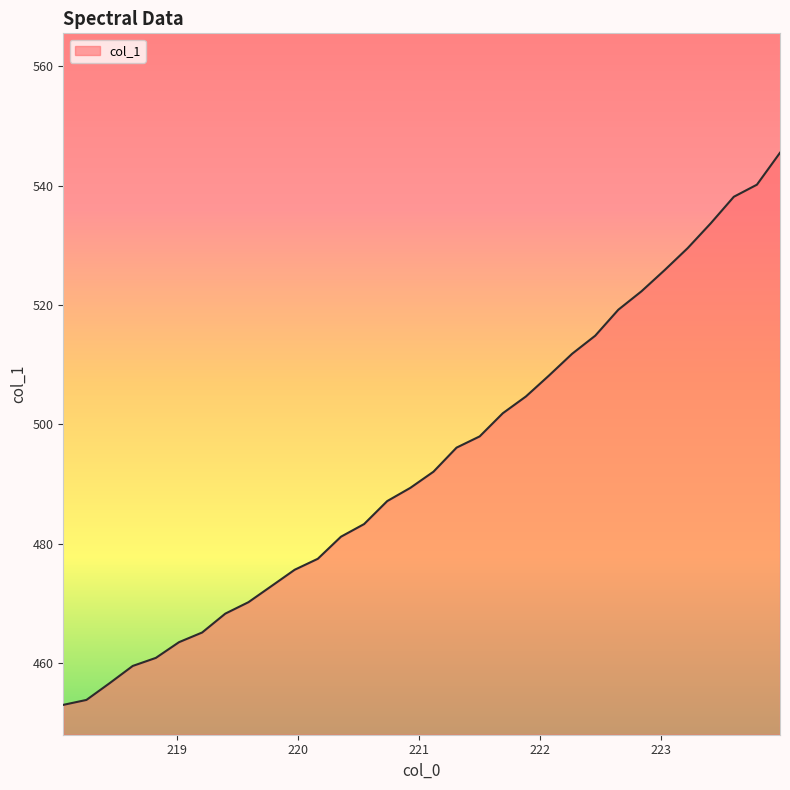

What is the difference between the maximum and minimum values?

92.5